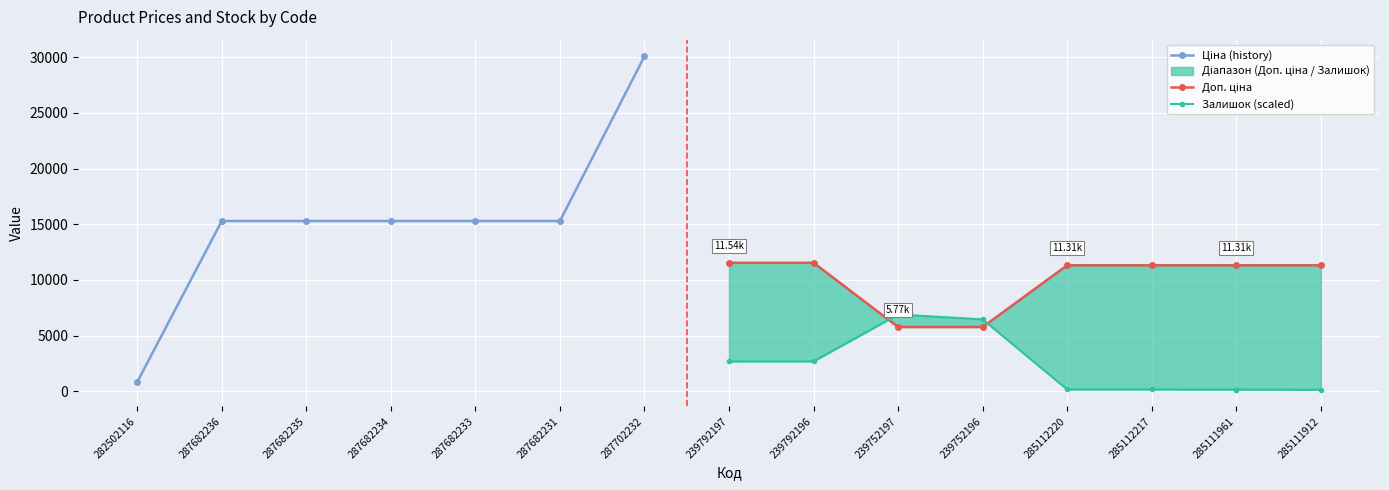

True or false: Ціна and Доп. ціна intersect in this chart.

False